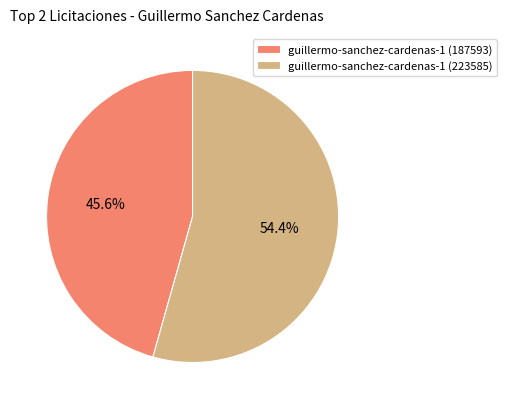

Does guillermo-sanchez-cardenas-1 (187593) represent more than half of the total?

No